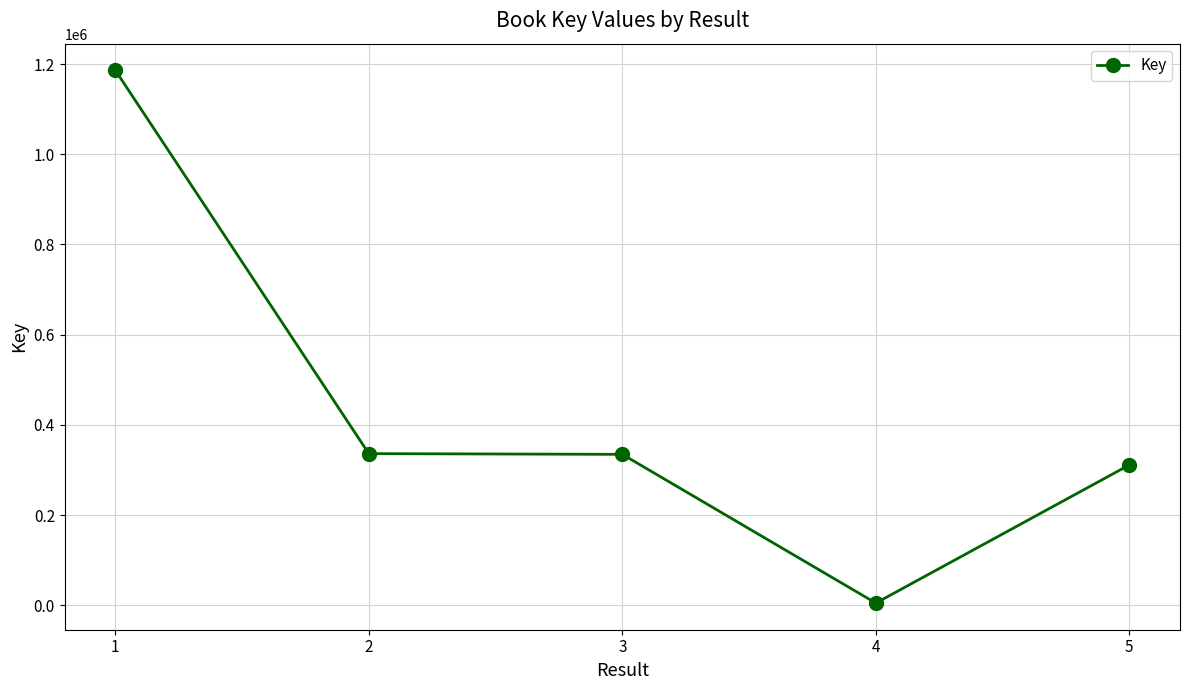

What is the ratio of the value at 3 to the value at 2?

1.0